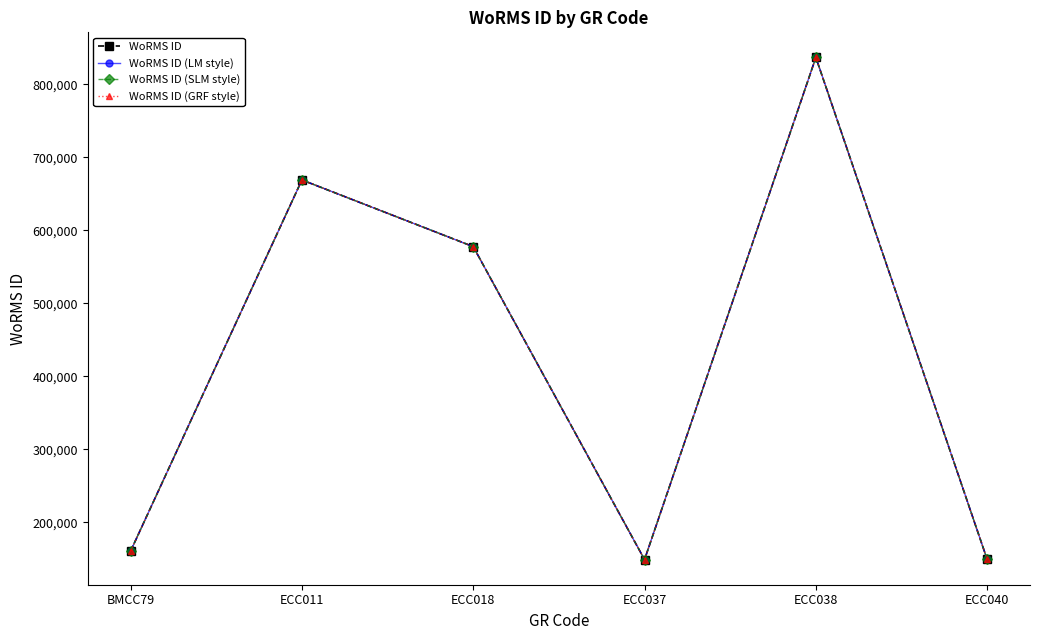

Reading right to left, extract all data points from this chart.

WoRMS ID: 149129	836583	148934	577521	668848	160585
WoRMS ID (LM style): 149129	836583	148934	577521	668848	160585
WoRMS ID (SLM style): 149129	836583	148934	577521	668848	160585
WoRMS ID (GRF style): 149129	836583	148934	577521	668848	160585